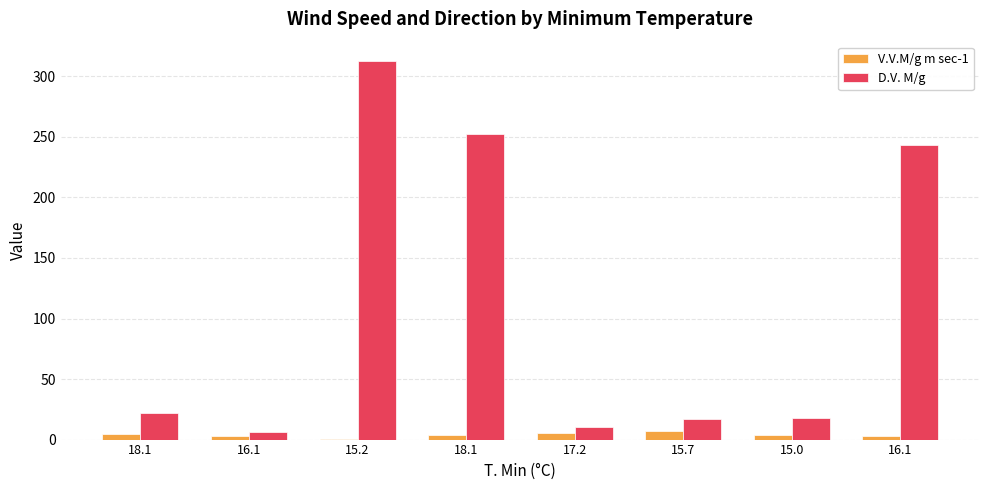

How many distinct data groups are displayed?

2